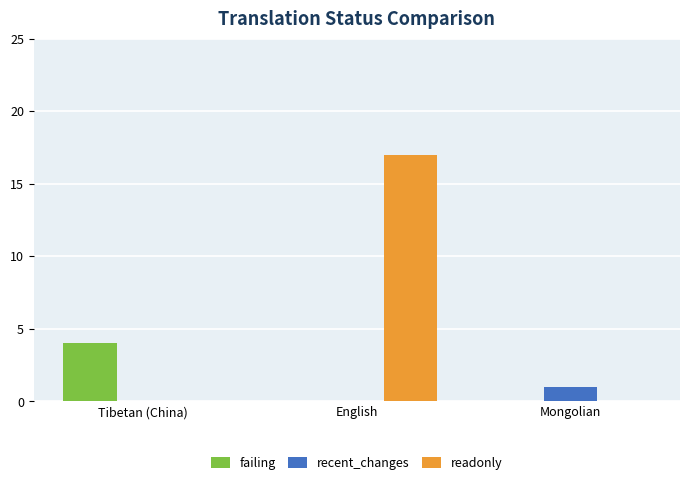

What are all the series names shown in the legend?

failing, recent_changes, readonly